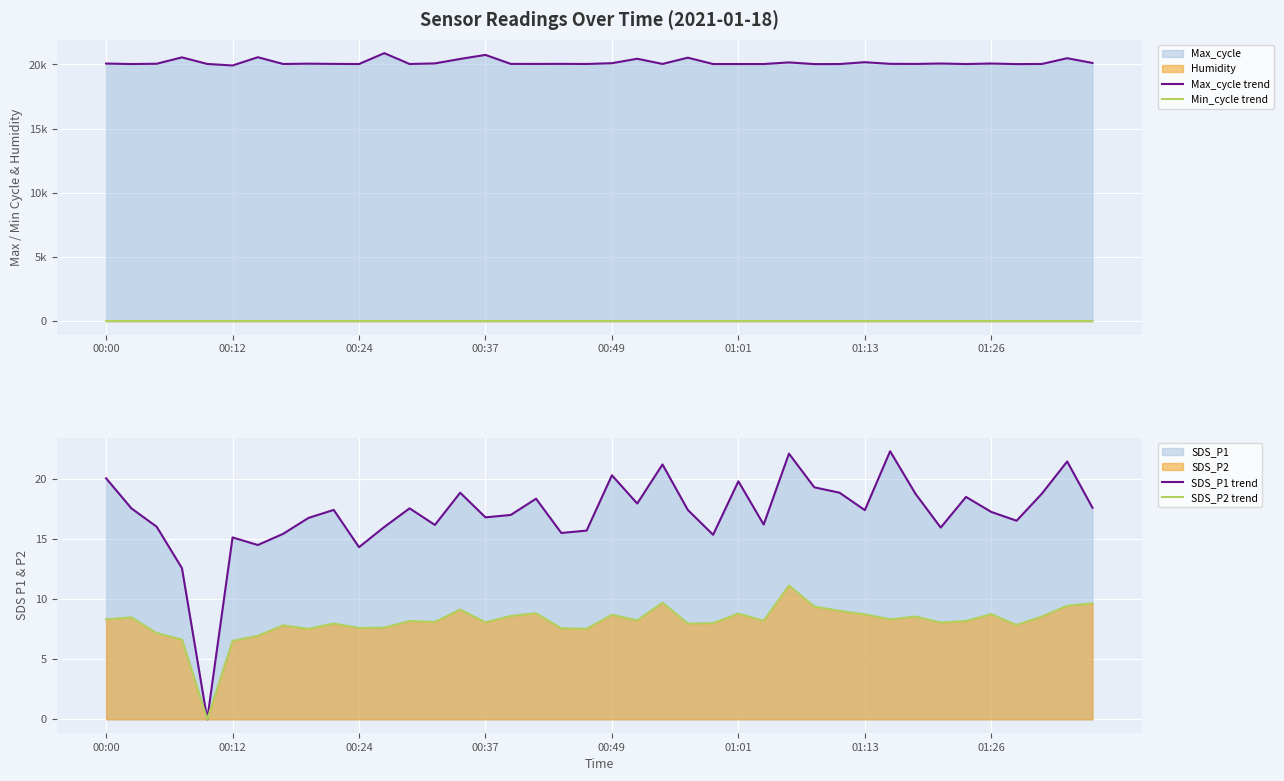

Is it true that SDS_P2 trend equals 11.2 at 00:00?

False